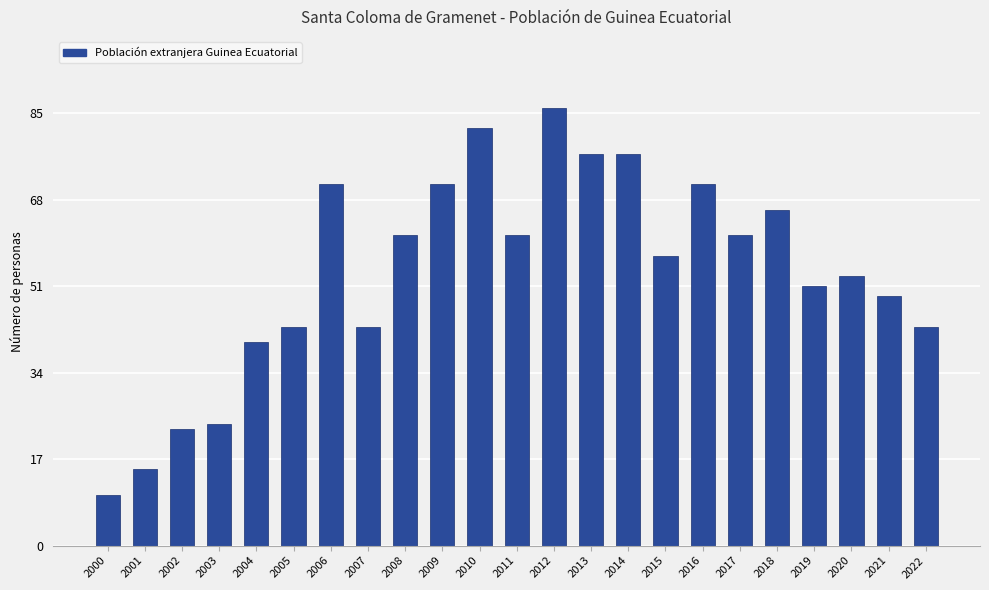

What is the smallest value displayed?

10